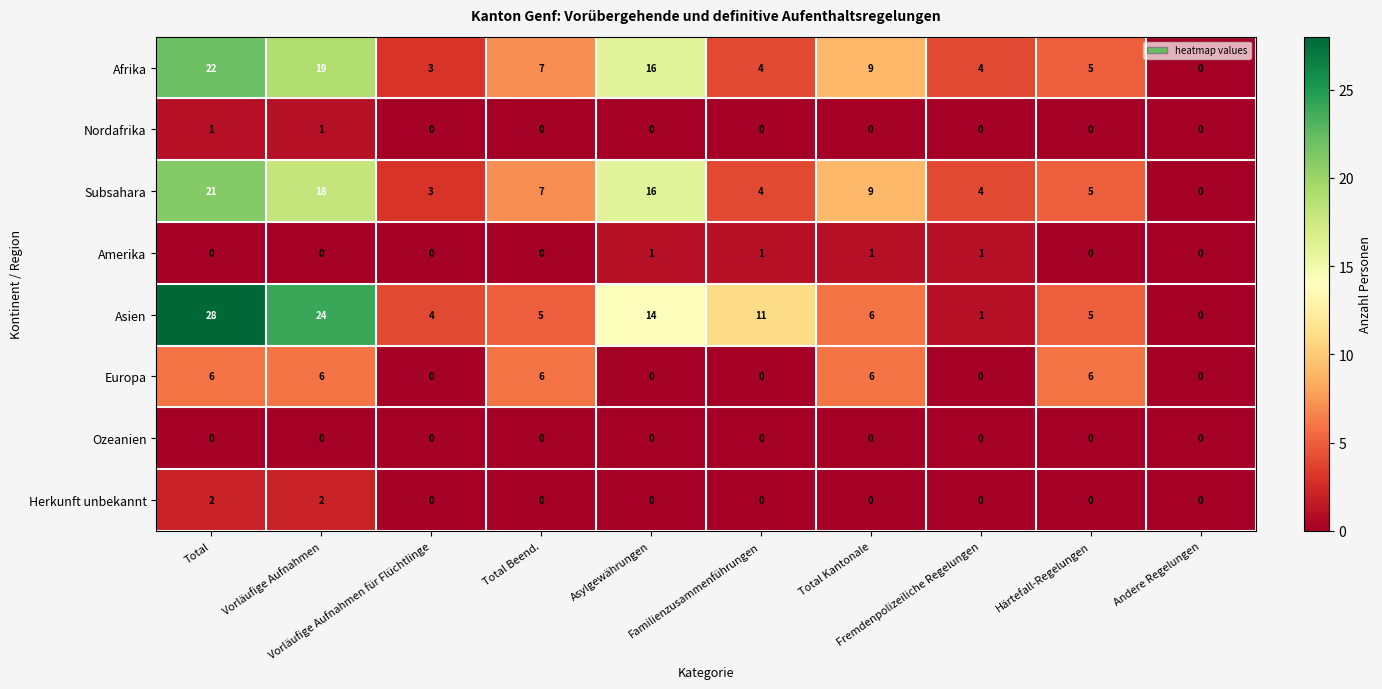

Which series has the largest total across all categories?

Asien